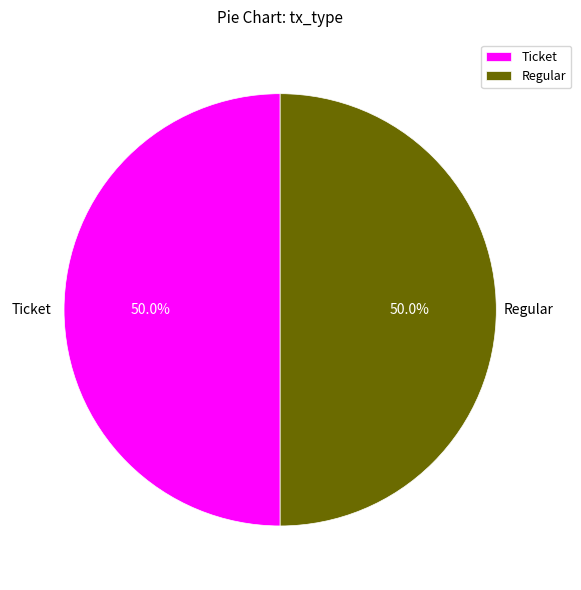

What percentage is NOT represented by Ticket?

50.0%